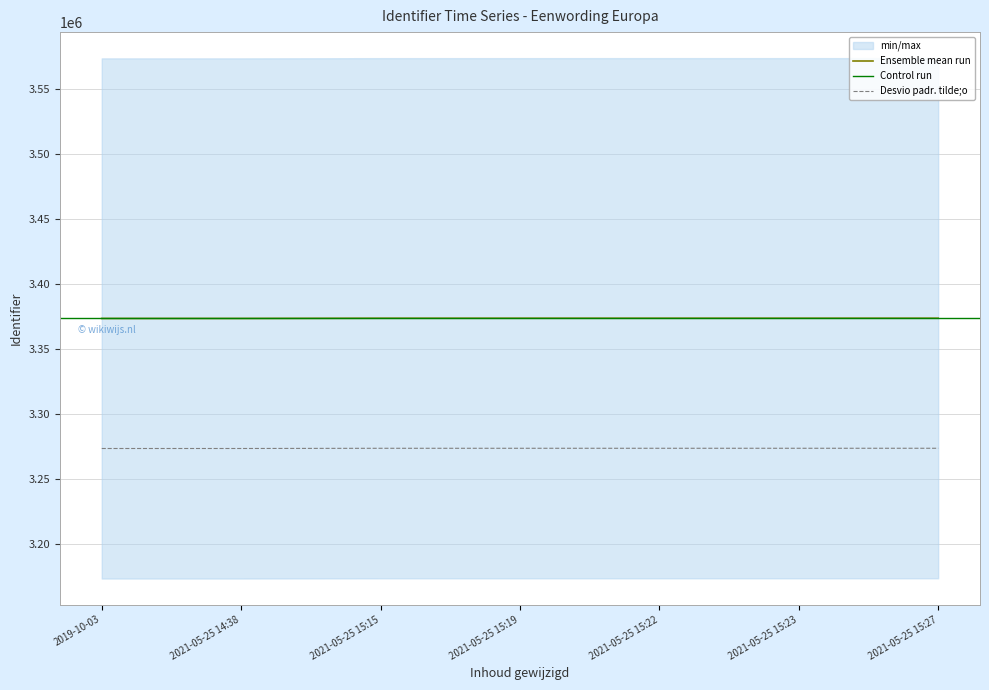

List the labels in order of value, largest first.

2021-05-25 15:27, 2021-05-25 15:23, 2021-05-25 15:22, 2021-05-25 15:19, 2021-05-25 15:15, 2021-05-25 14:38, 2019-10-03